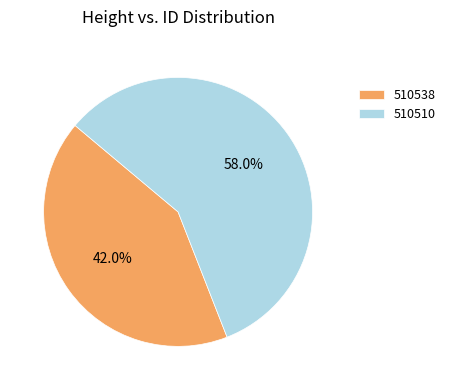

Approximately how many times larger is the value at 510510 compared to 510538?

1.4